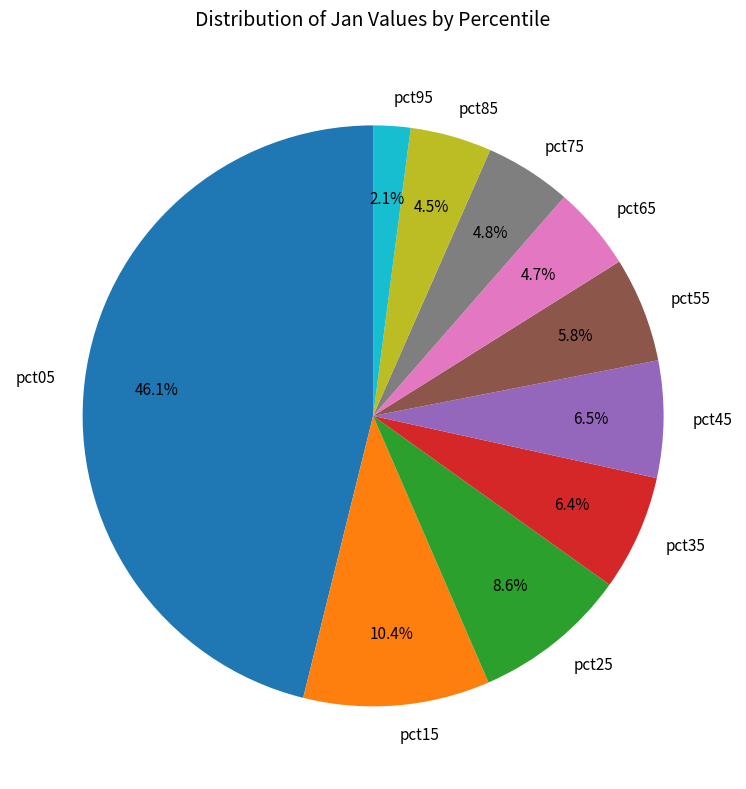

What percentage is the pct65 slice, to the nearest percent?

5%